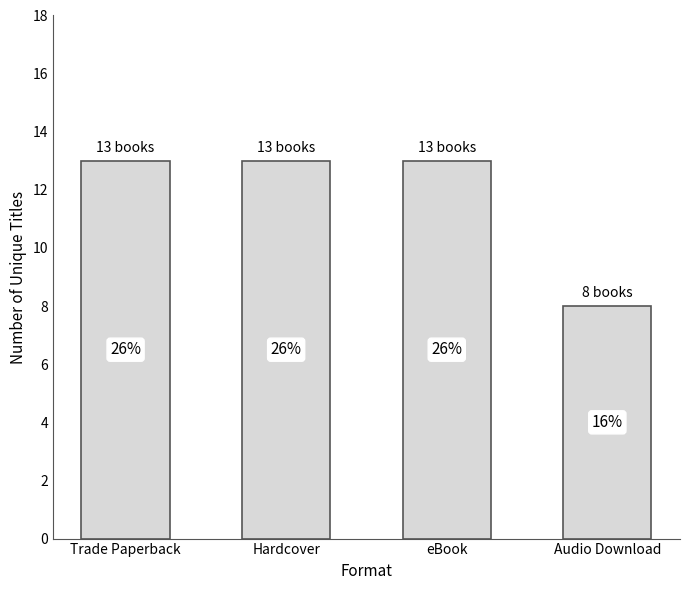

Where is the data nearest to the value 10?

Audio Download